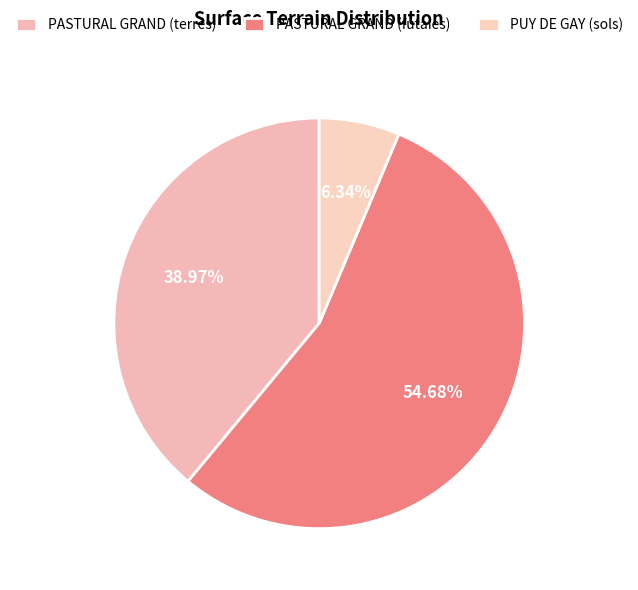

Is it true that PASTURAL GRAND (futaies) is 45% of the pie?

False